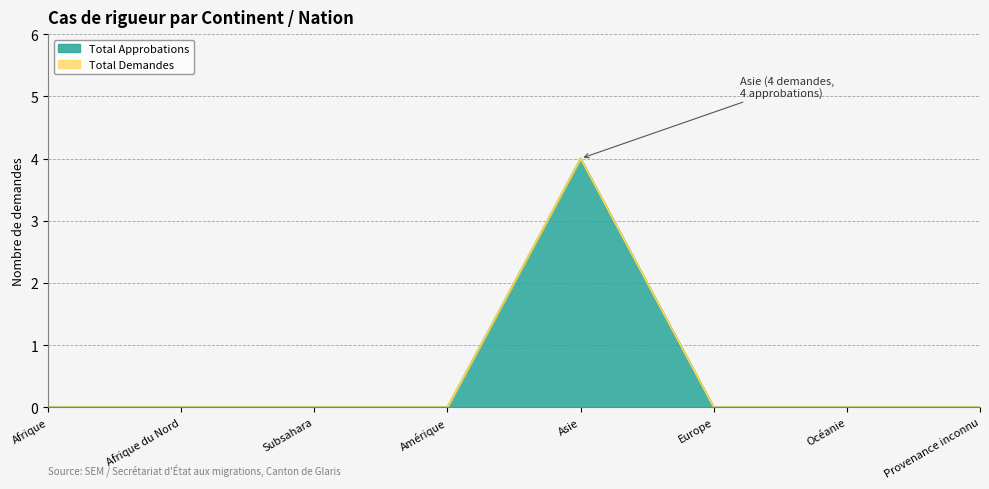

Is the value of Total Demandes at Océanie greater than the value of Total Approbations at Provenance inconnu?

No